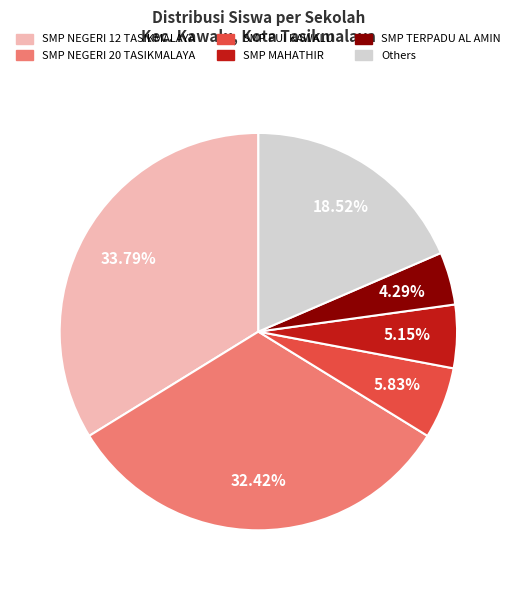

Is the sum of SMP TERPADU AL AMIN and Others greater than half?

No